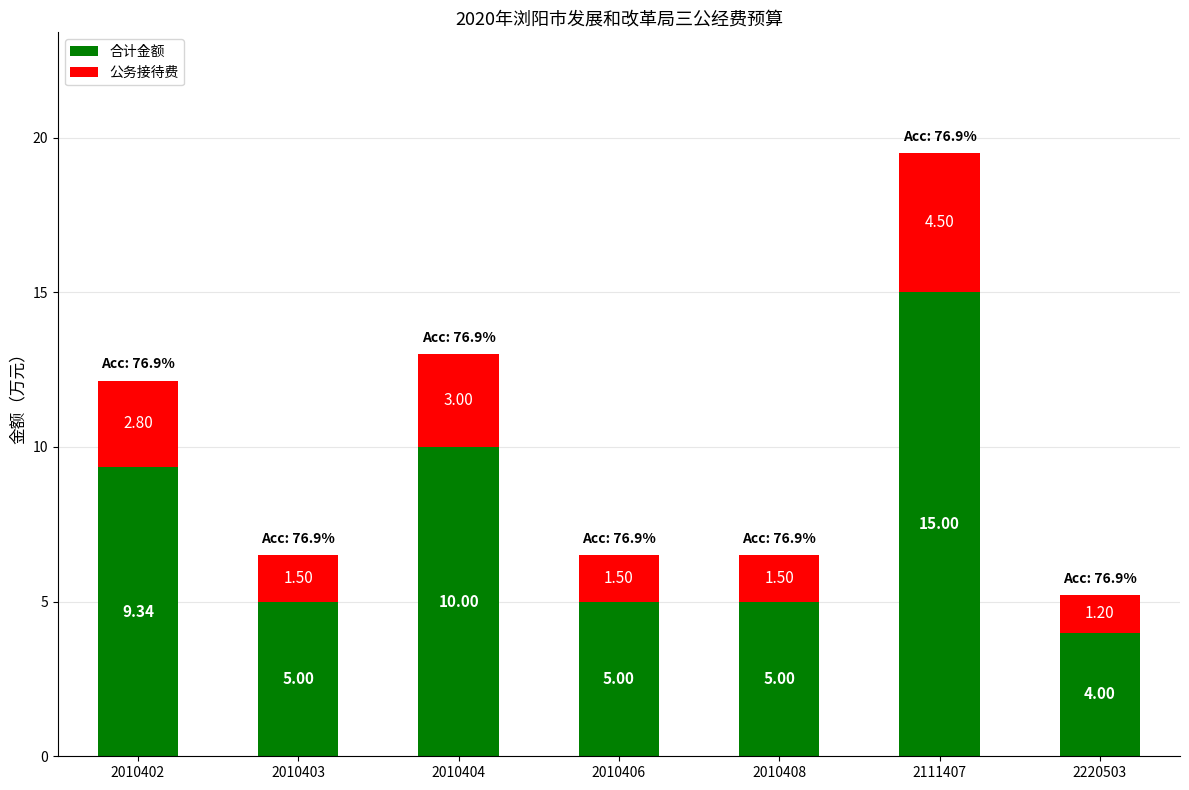

Does the chart contain stacked bars?

Yes